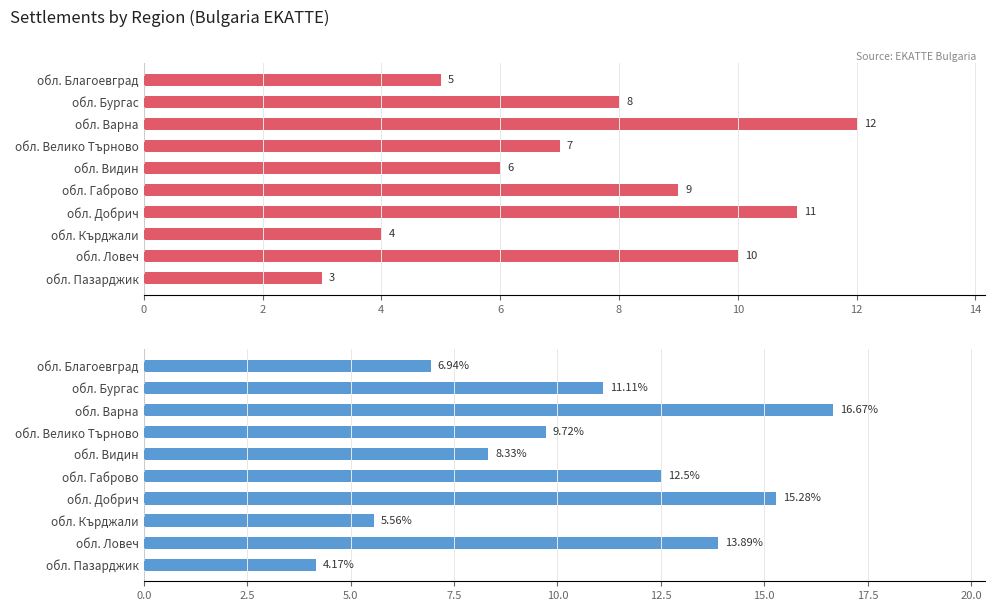

Which series changed the most between обл. Варна and обл. Габрово?

Percentage